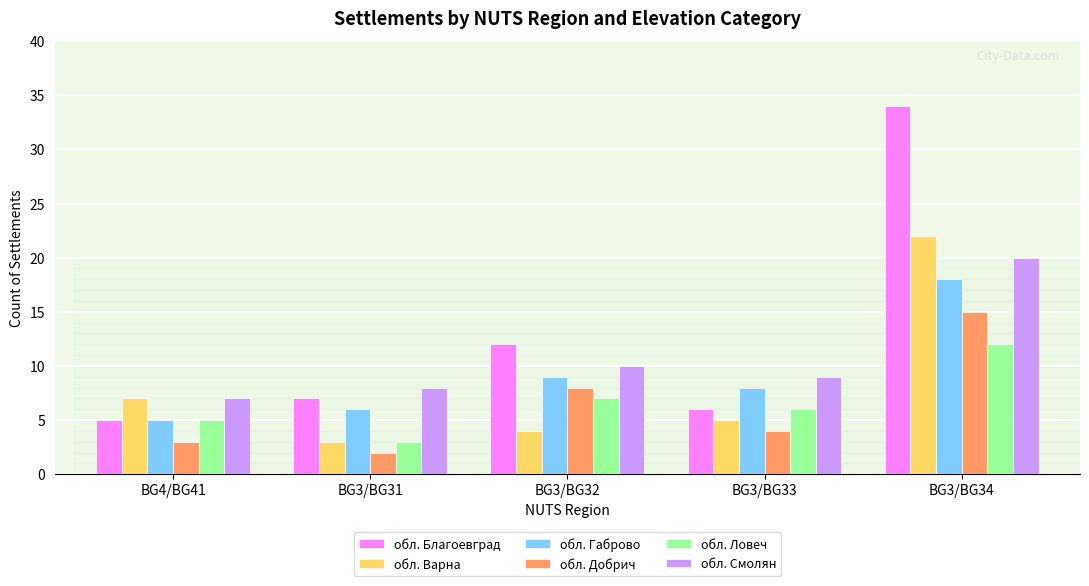

Which series has the largest range (max minus min)?

обл. Благоевград